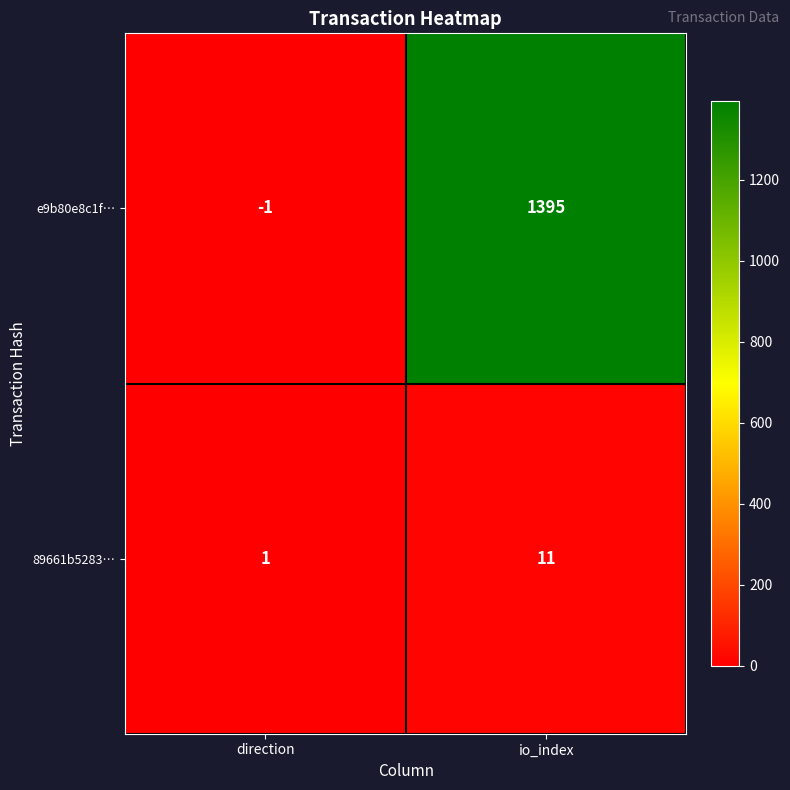

At how many categories does at least one series exceed 533?

1